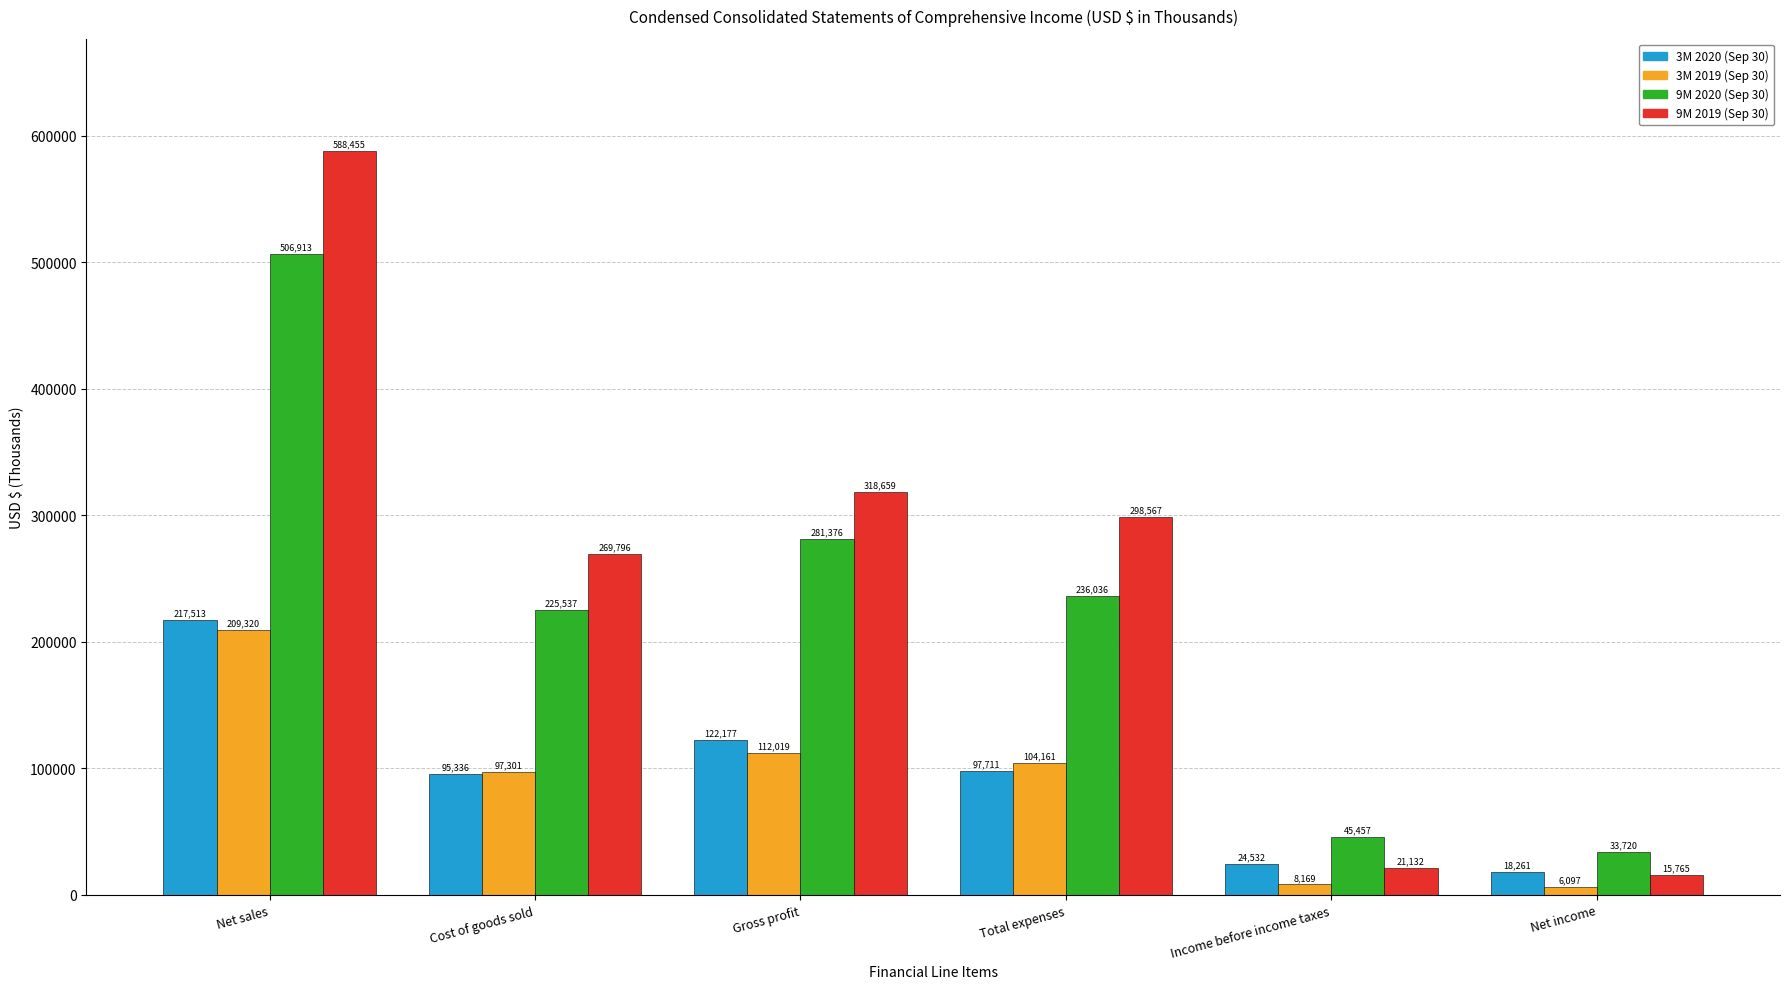

At Net income, list the series in order from largest to smallest.

9M 2020 (Sep 30), 3M 2020 (Sep 30), 9M 2019 (Sep 30), 3M 2019 (Sep 30)